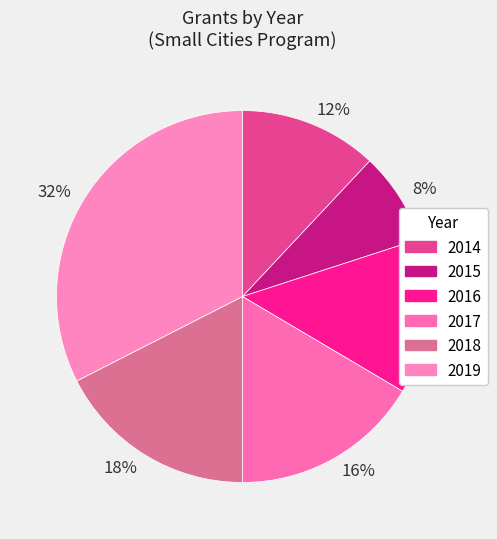

To the nearest percent, what percentage of the pie is 8%?

8%